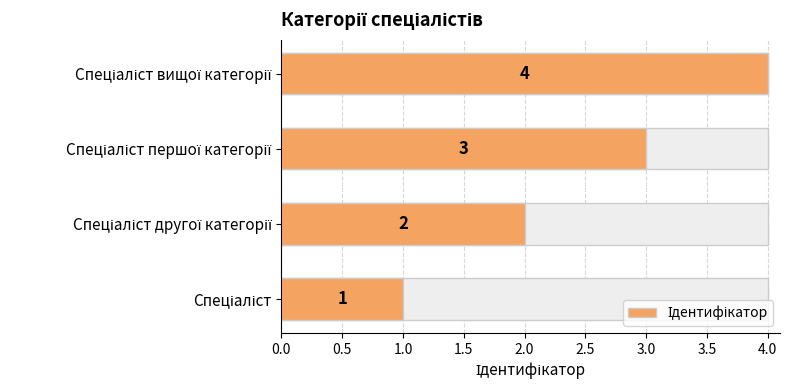

What position from the right is Спеціаліст вищої категорії?

1